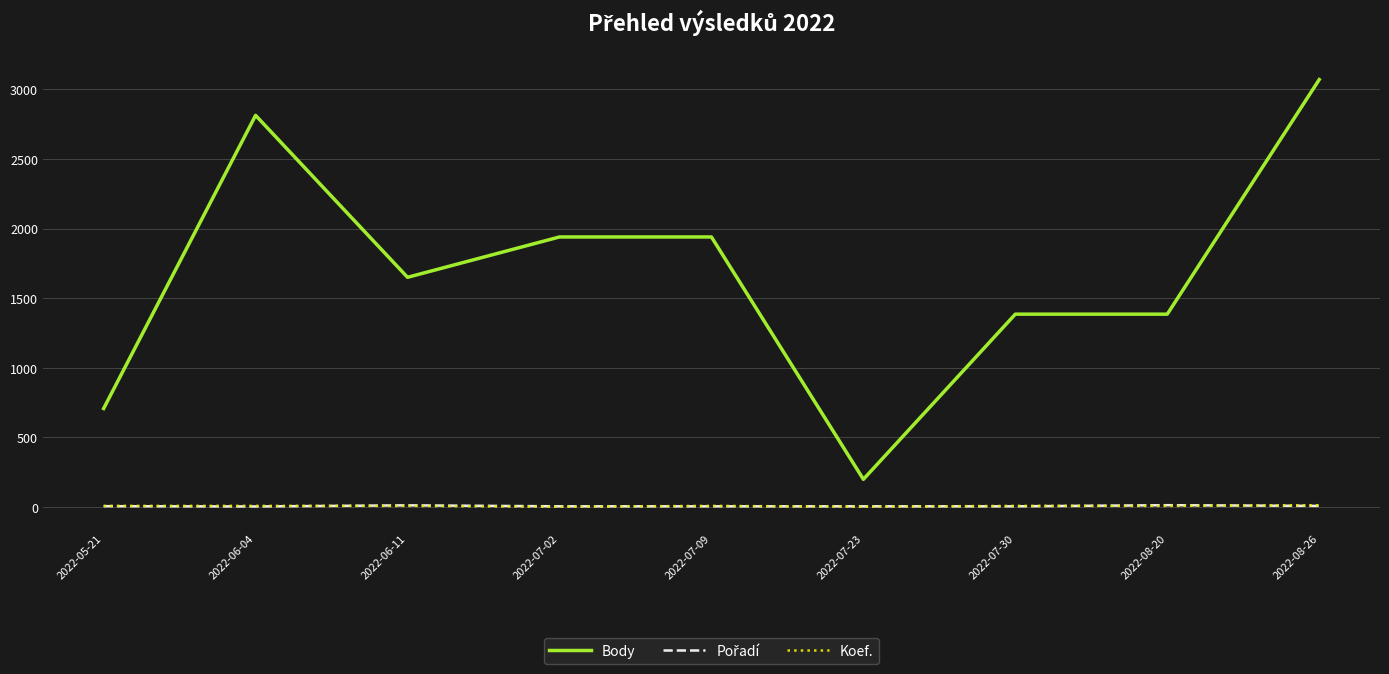

What is the greatest value displayed?

3071